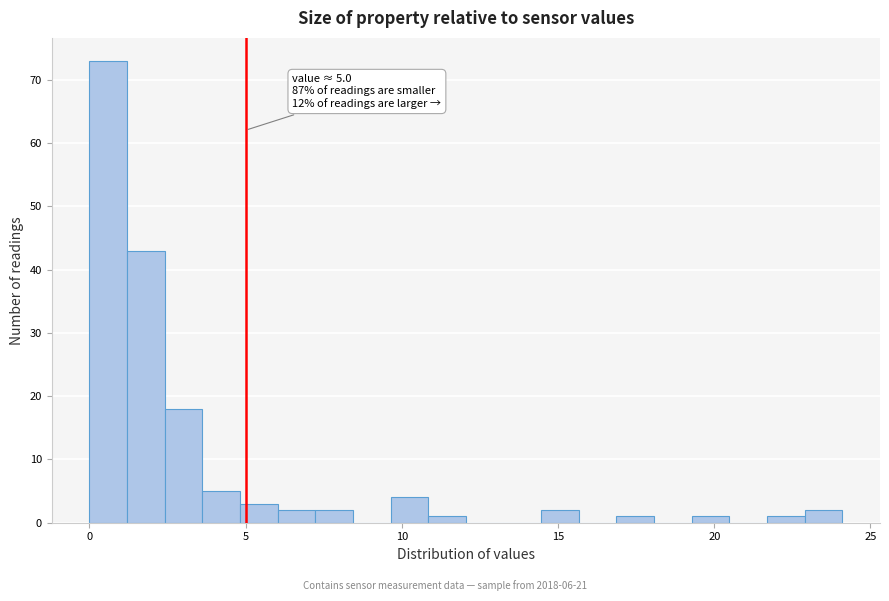

Read against the x-axis, roughly where is the centre of the tallest bar?

0.5